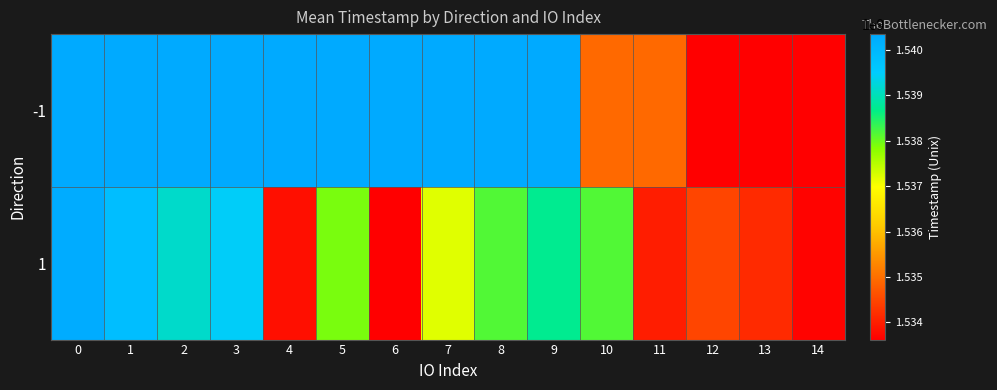

What is the maximum value shown in the chart?

1540348595